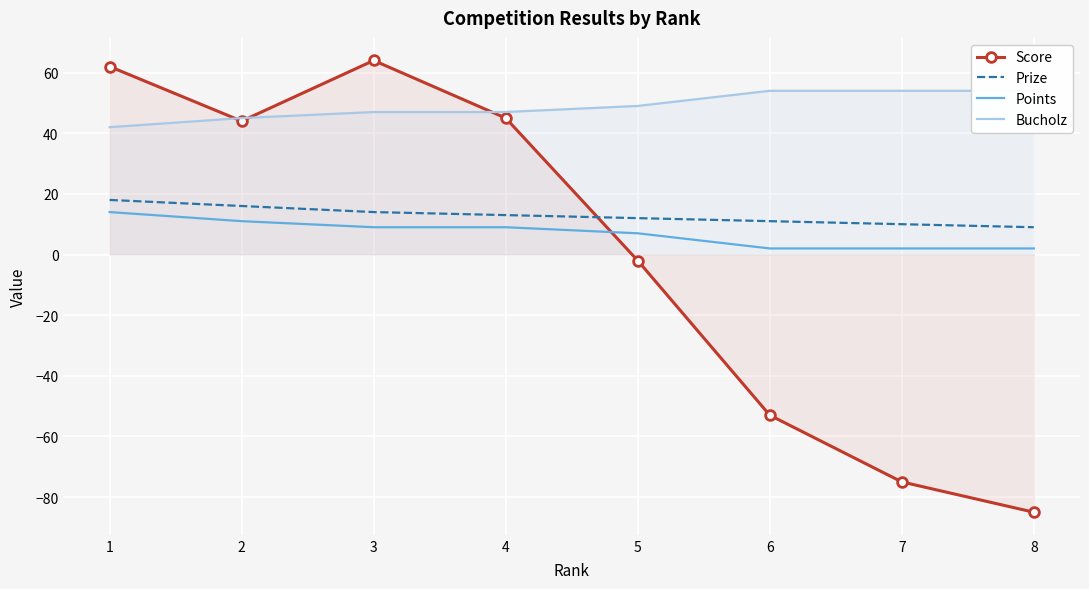

At which category does the chart reach its peak across all series?

3